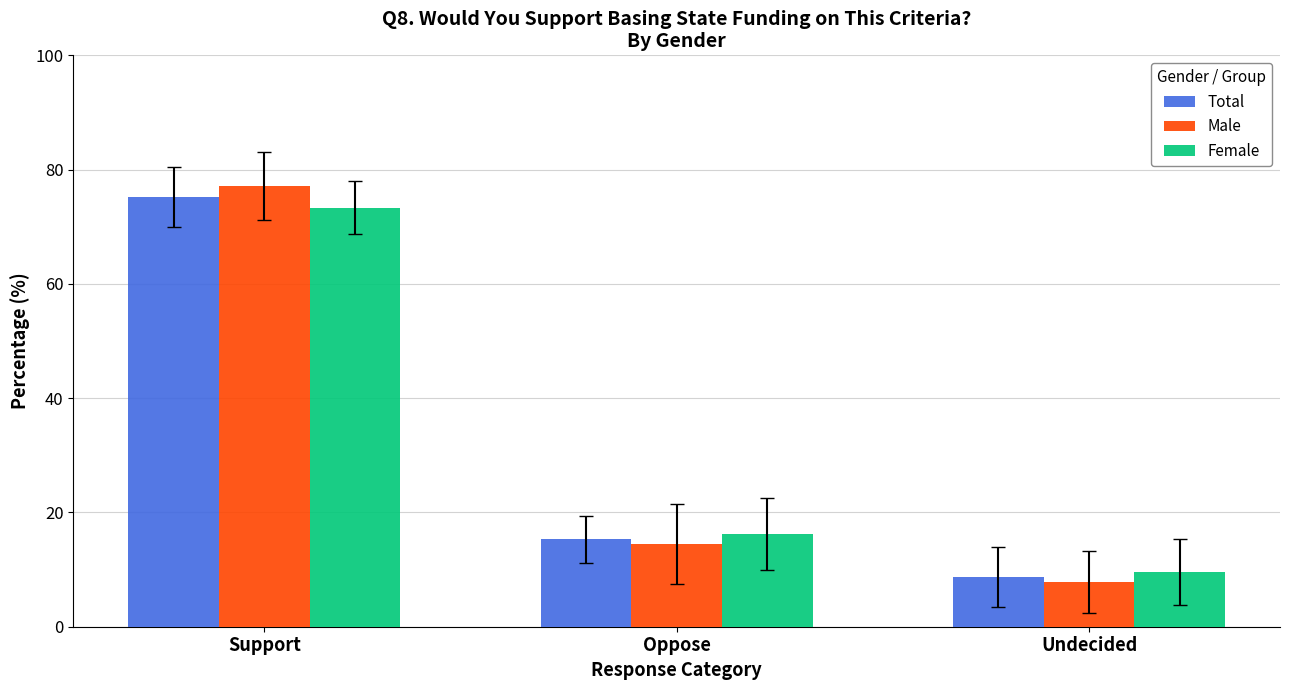

At which label is Total closest to 41?

Oppose